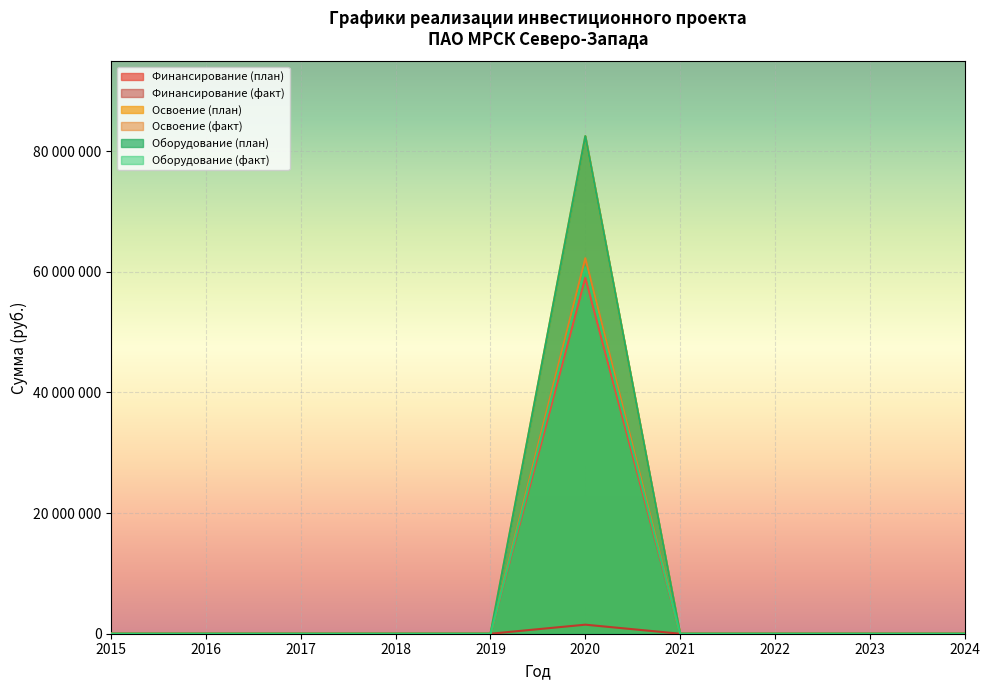

How many positive values does the Освоение (план) series have?

1